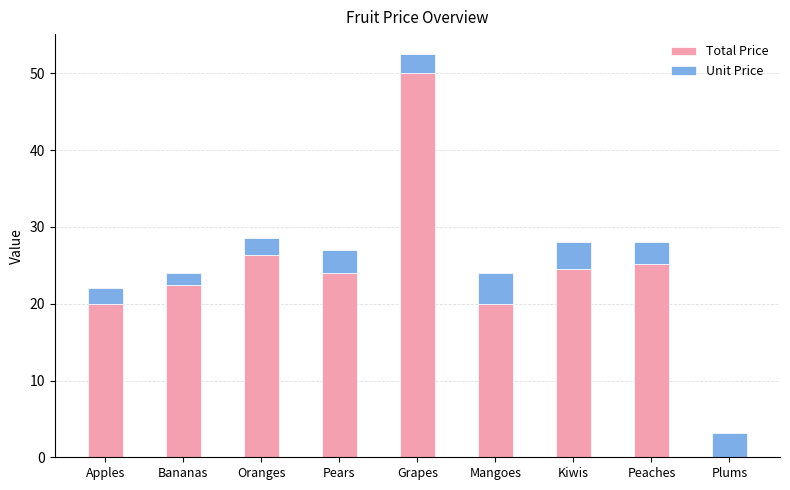

How many distinct data groups are displayed?

2